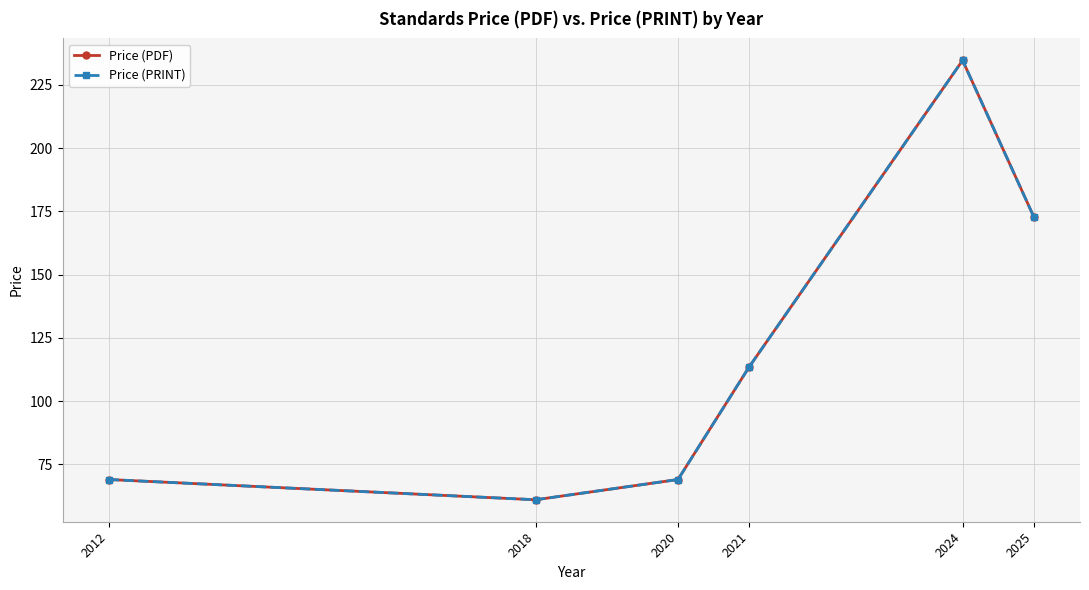

How many data points in Price (PDF) are less than 113?

3